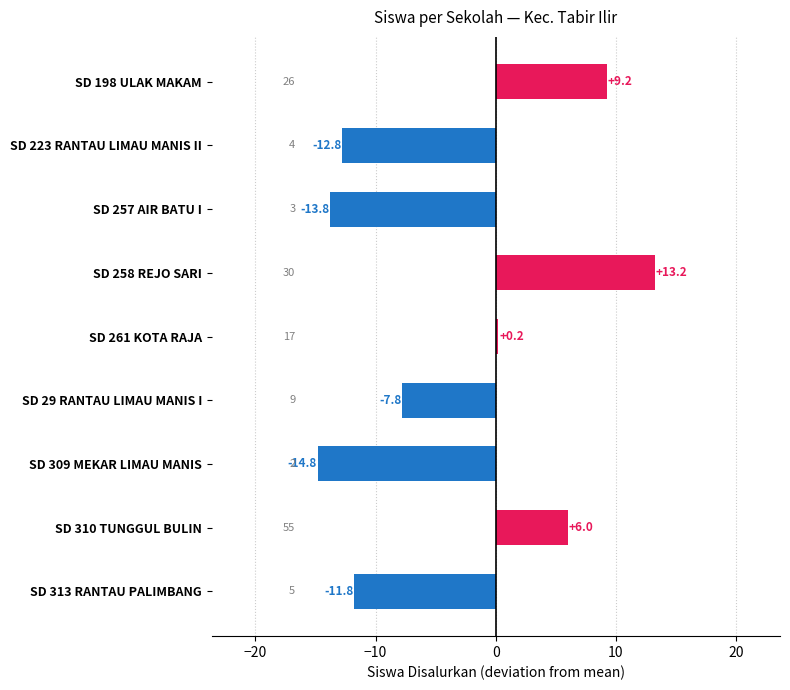

Reading bottom to top, transcribe all the data shown in this chart.

-11.8	6.0	-14.8	-7.8	0.2	13.2	-13.8	-12.8	9.2